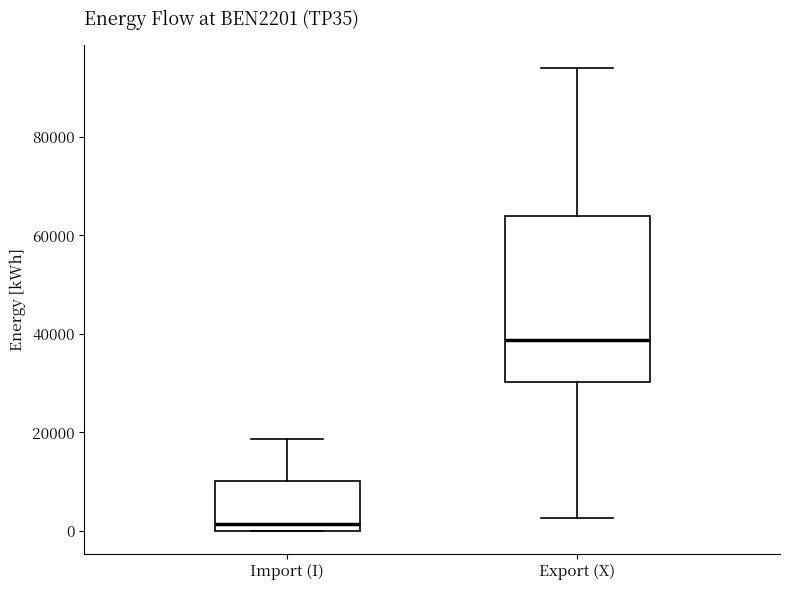

Reading left to right, transcribe this box plot: for each box, give where its median line is, the range the box spans, and where its two whiskers end, as read against the y-axis. The values are not printed on the chart, so give them approximately, as read against the axis.

Import (I): median 2000, box 0 to 10000, whiskers 0 to 18000
Export (X): median 38000, box 30000 to 64000, whiskers 2000 to 94000